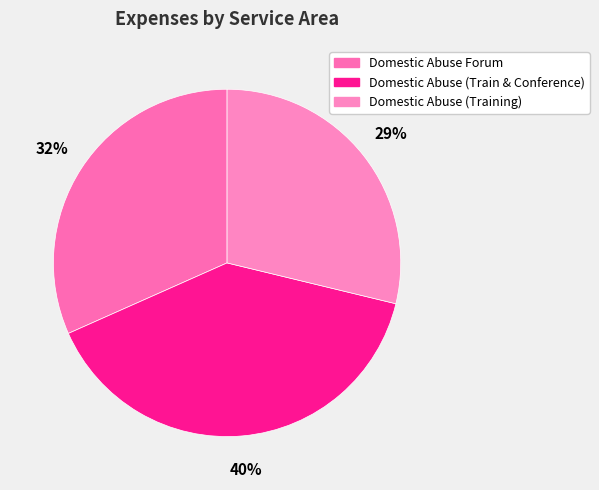

How many slices are in this pie chart?

3